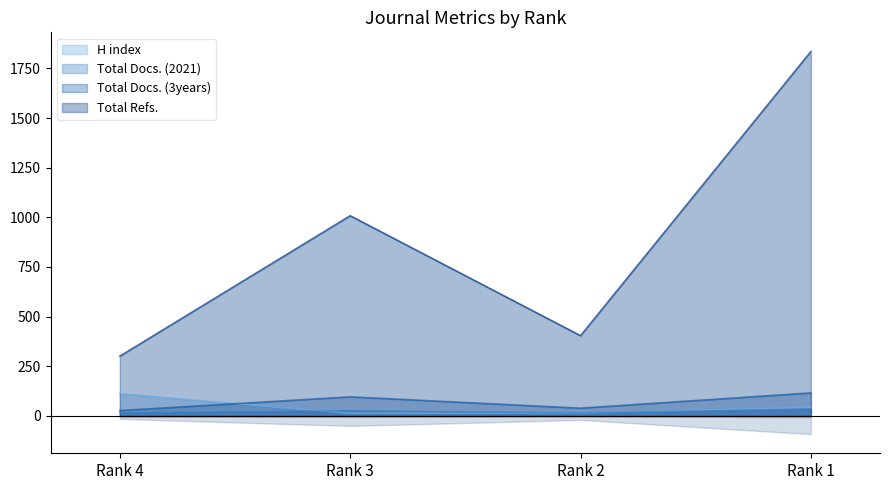

At which category is the sum across all series the highest?

Rank 1